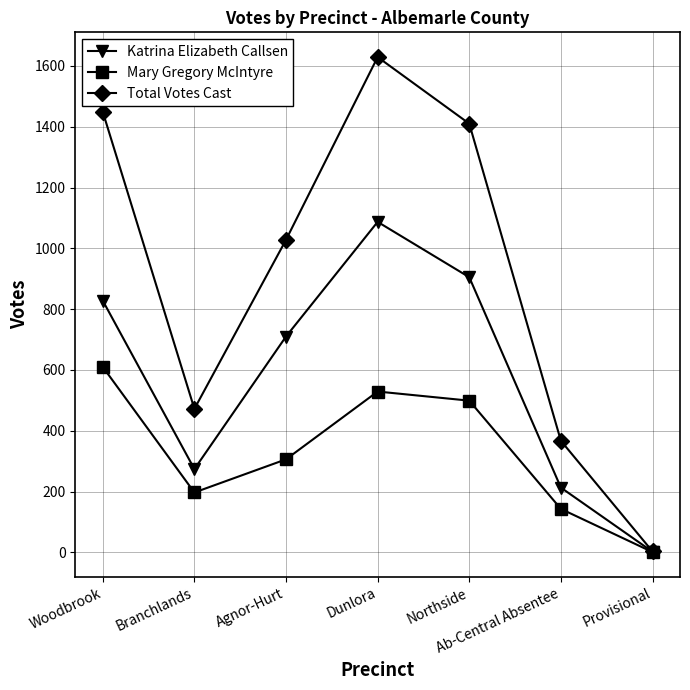

Rank the categories by Katrina Elizabeth Callsen value from lowest to highest.

Provisional, Ab-Central Absentee, Branchlands, Agnor-Hurt, Woodbrook, Northside, Dunlora